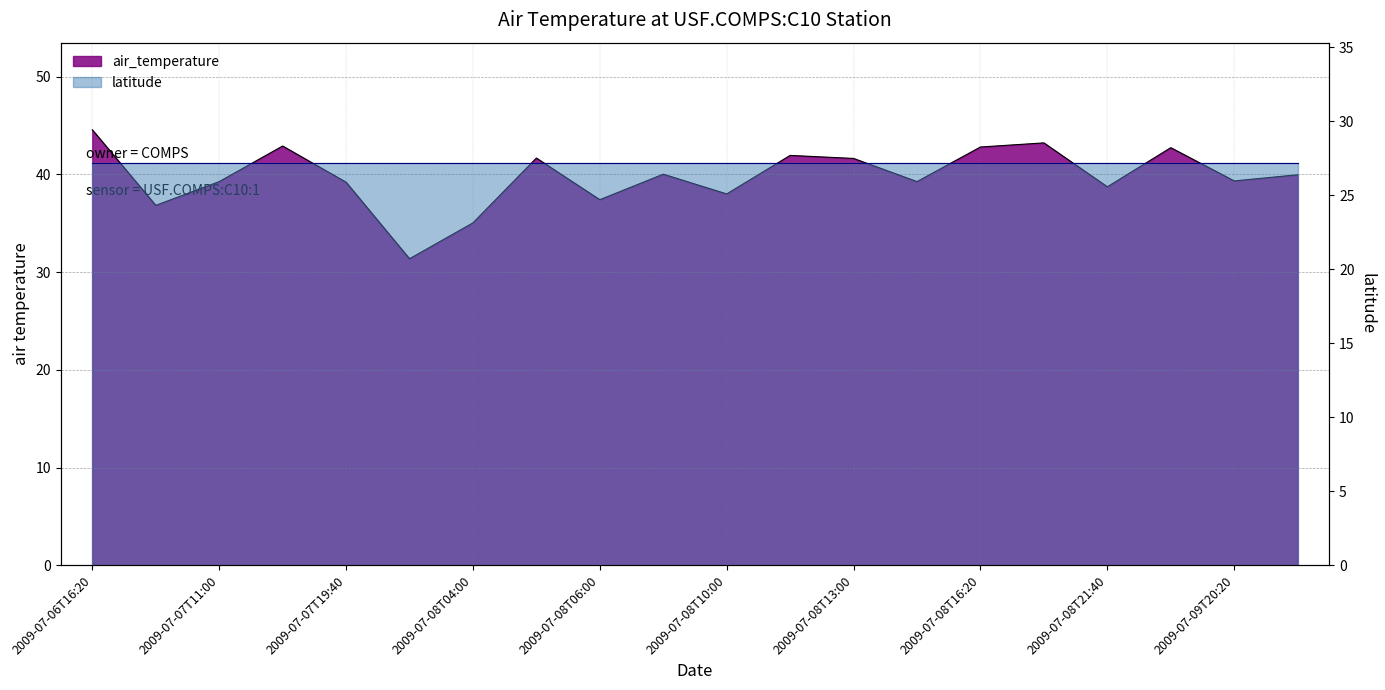

Is it true that the value at 2009-07-08T08:20 is 40.0?

True